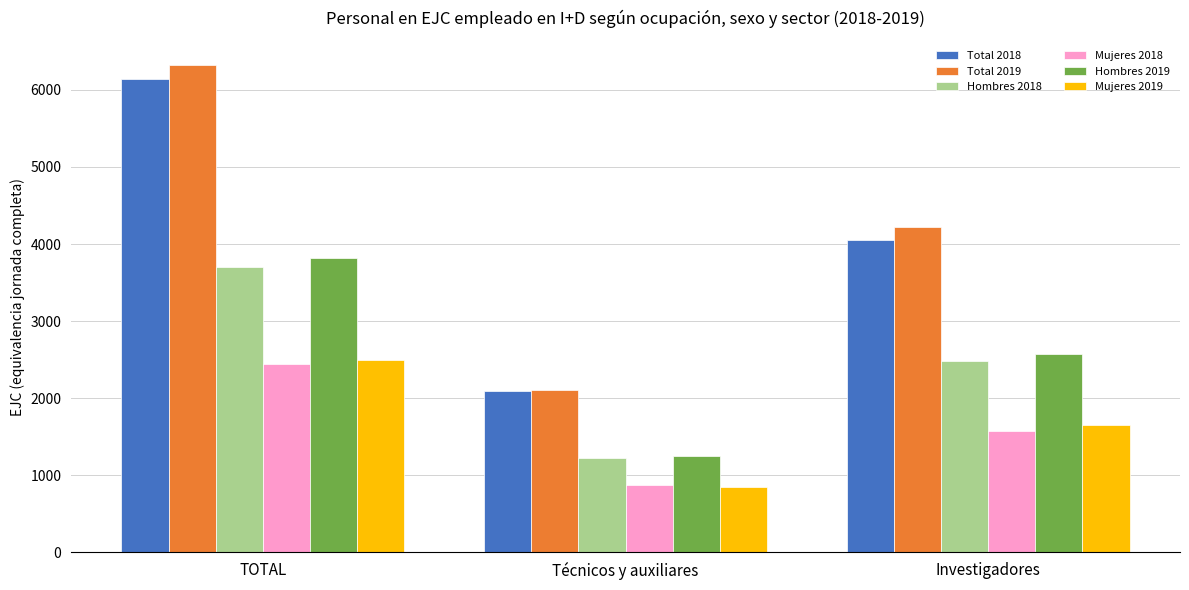

What are all the series names shown in the legend?

Total 2018, Total 2019, Hombres 2018, Mujeres 2018, Hombres 2019, Mujeres 2019